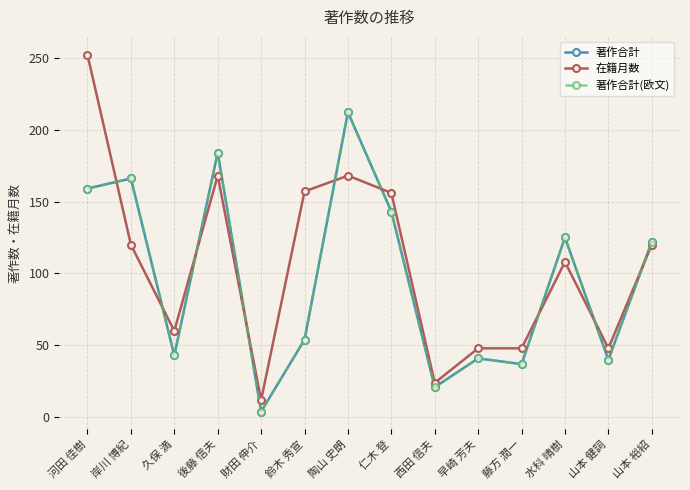

Is this an area chart (filled region under the line)?

No